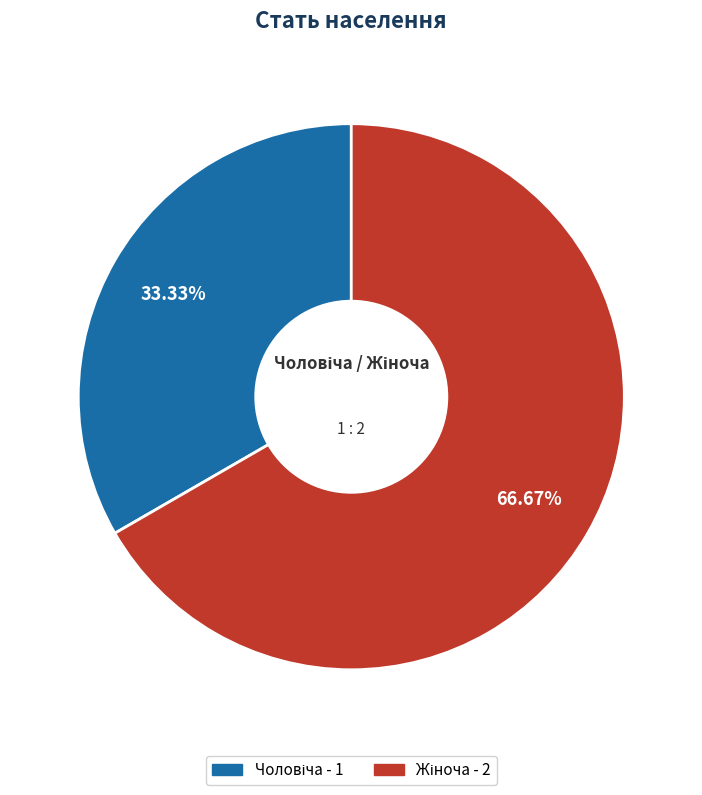

Is there a majority slice in this chart?

Yes